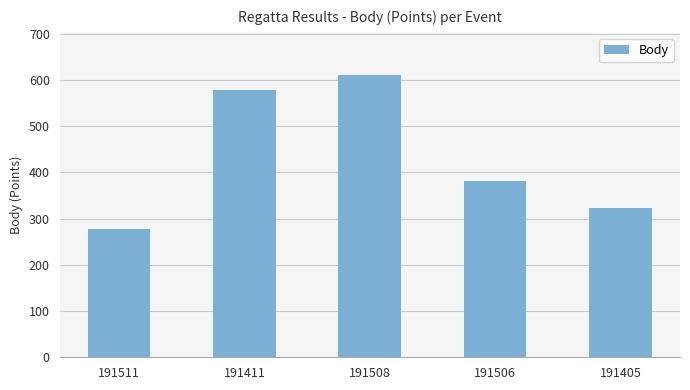

Reading left to right, extract all data points from this chart.

277	578	610	382	323